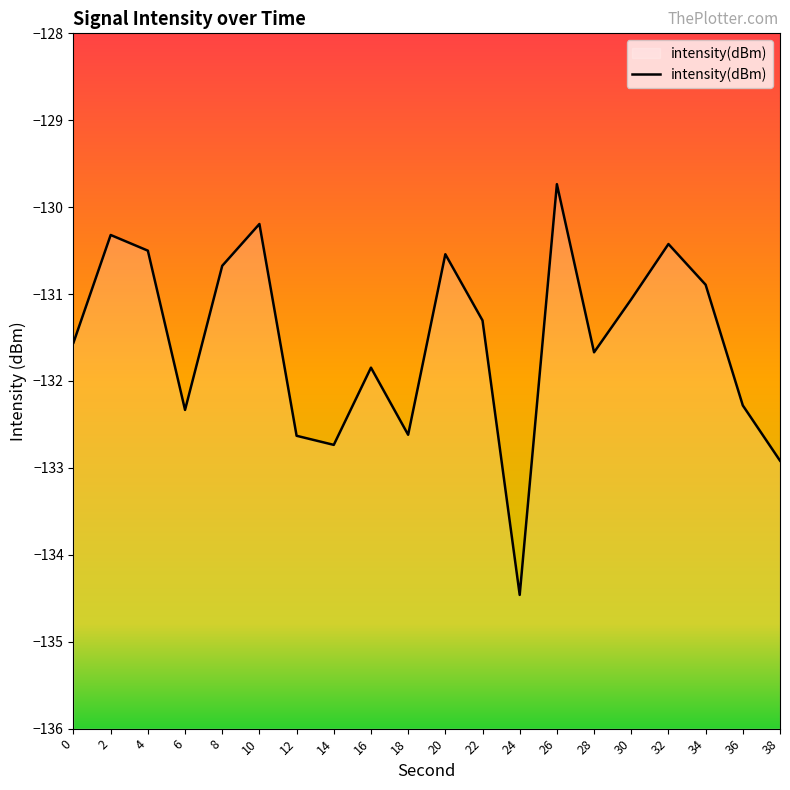

Rank the categories by value from highest to lowest.

26, 10, 2, 32, 4, 20, 8, 34, 30, 22, 0, 28, 16, 36, 6, 18, 12, 14, 38, 24